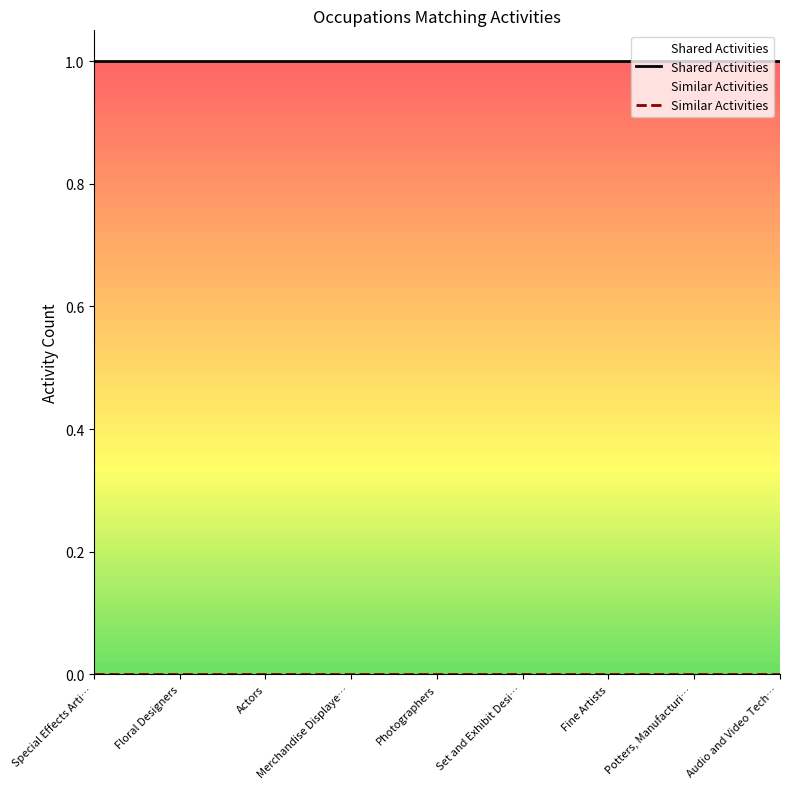

Does the chart display data point markers on the line(s)?

No